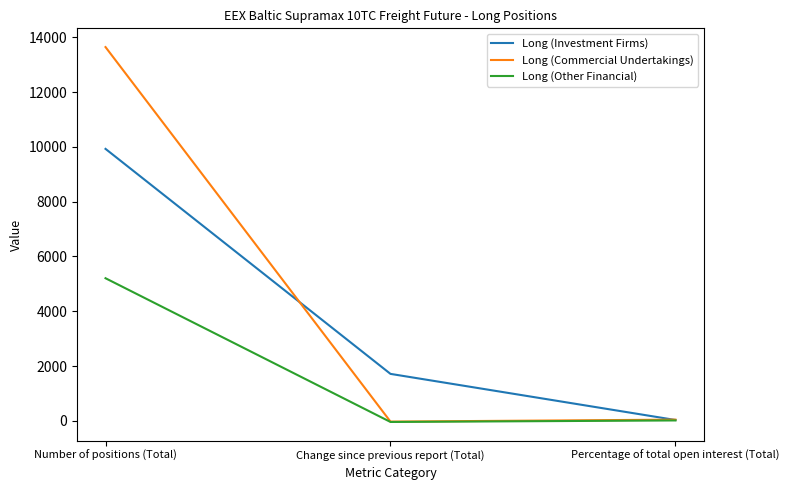

Which series has the largest range (max minus min)?

Long (Commercial Undertakings)